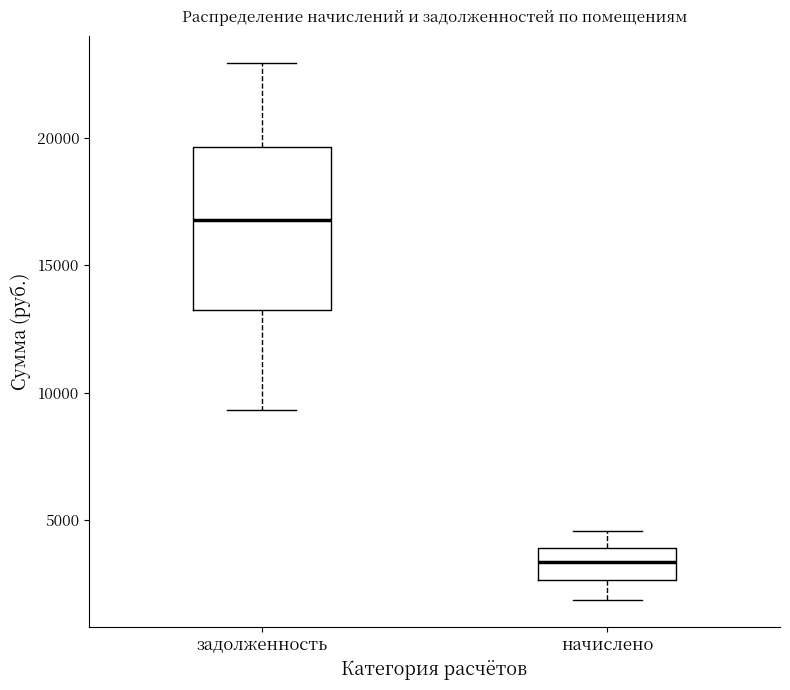

Reading left to right, transcribe this box plot: for each box, give where its median line is, the range the box spans, and where its two whiskers end, as read against the y-axis. The values are not printed on the chart, so give them approximately, as read against the axis.

задолженность: median 17000, box 13500 to 19500, whiskers 9500 to 23000
начислено: median 3500, box 2500 to 4000, whiskers 2000 to 4500